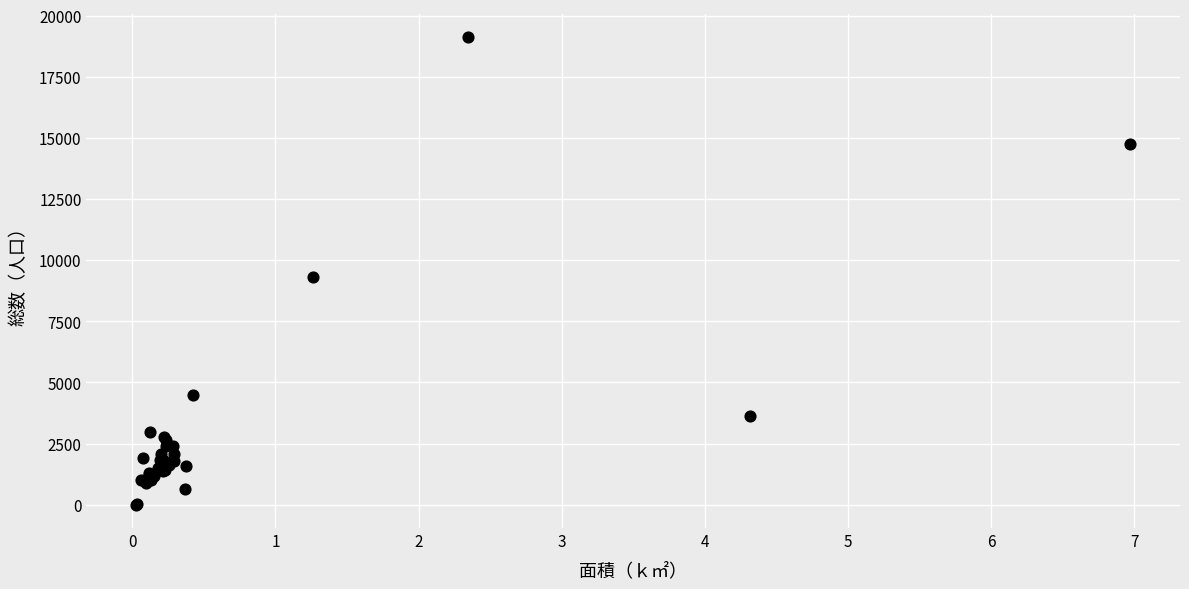

What Y value in the scatter plot is closest to 9566?

9295